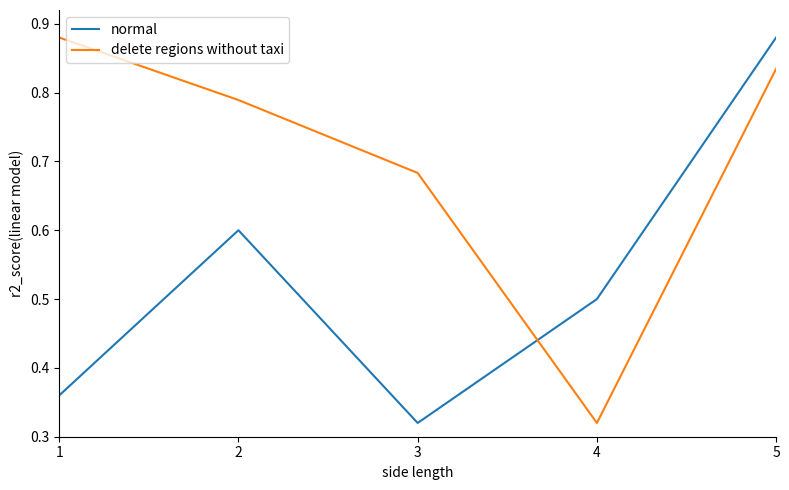

What is the difference between the maximum and minimum values in the normal series?

0.6